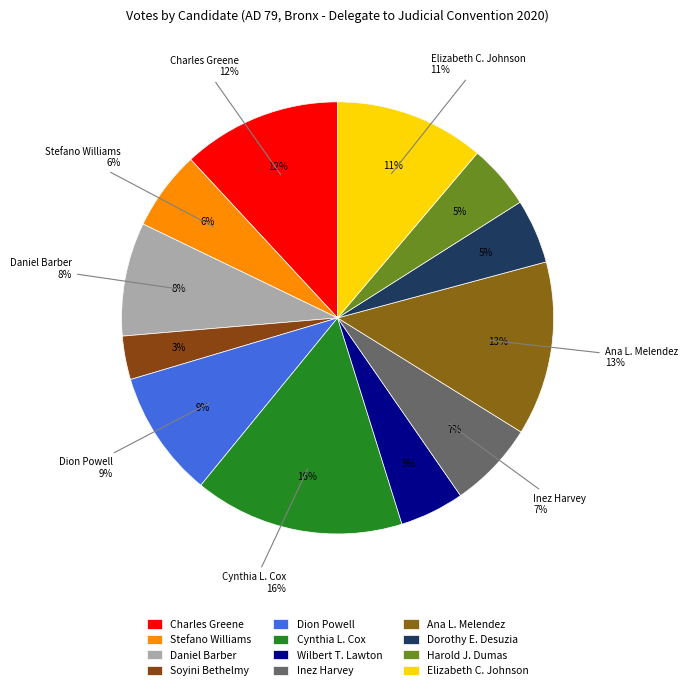

What percentage is the Inez Harvey slice, to the nearest percent?

7%